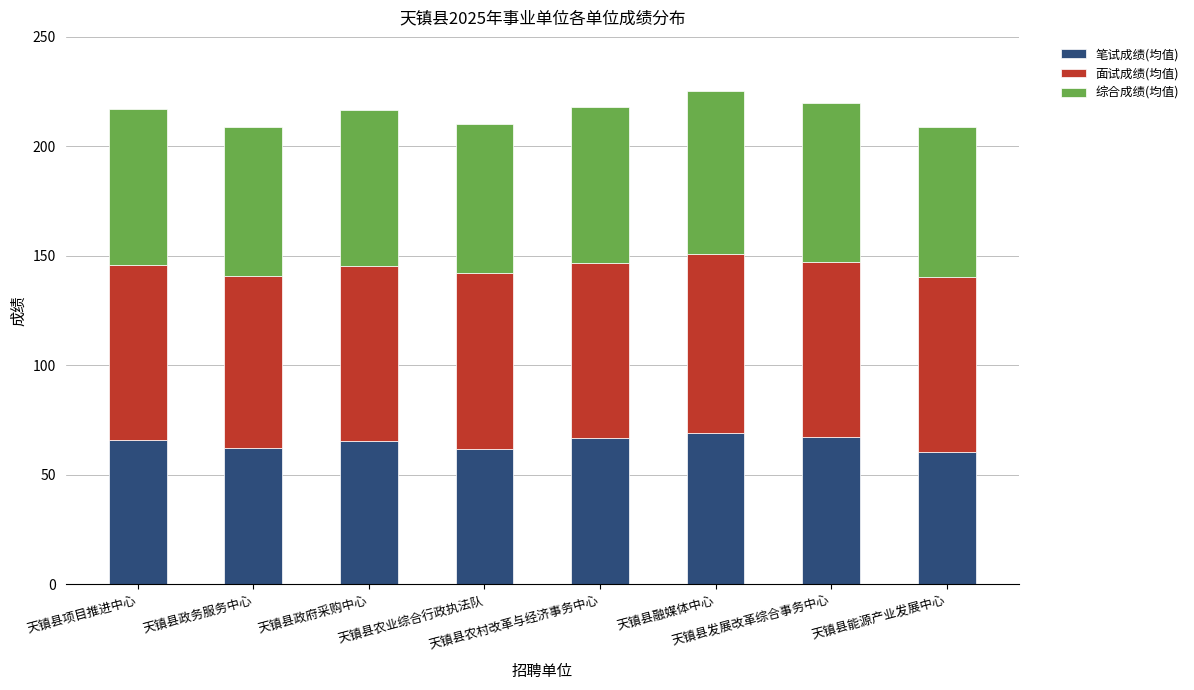

What are all the series names shown in the legend?

笔试成绩(均值), 面试成绩(均值), 综合成绩(均值)